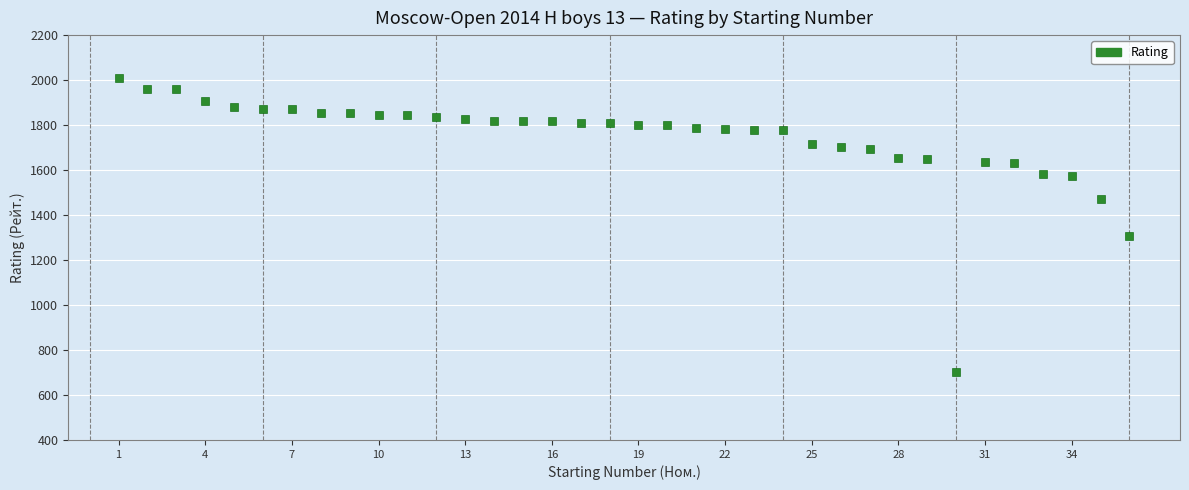

What Y value in the scatter plot is closest to 1354?

1309